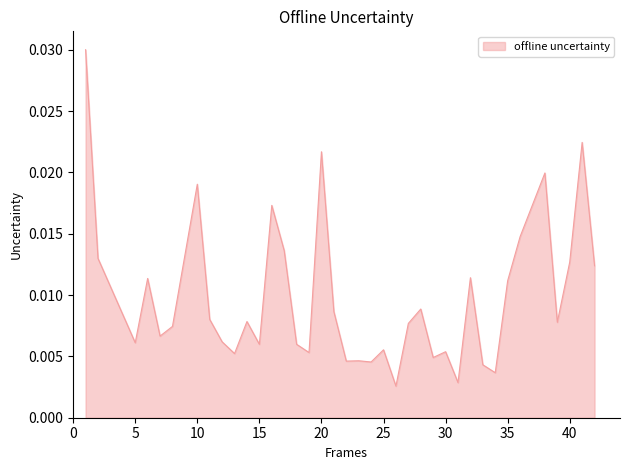

At which category does the chart reach its peak across all series?

1